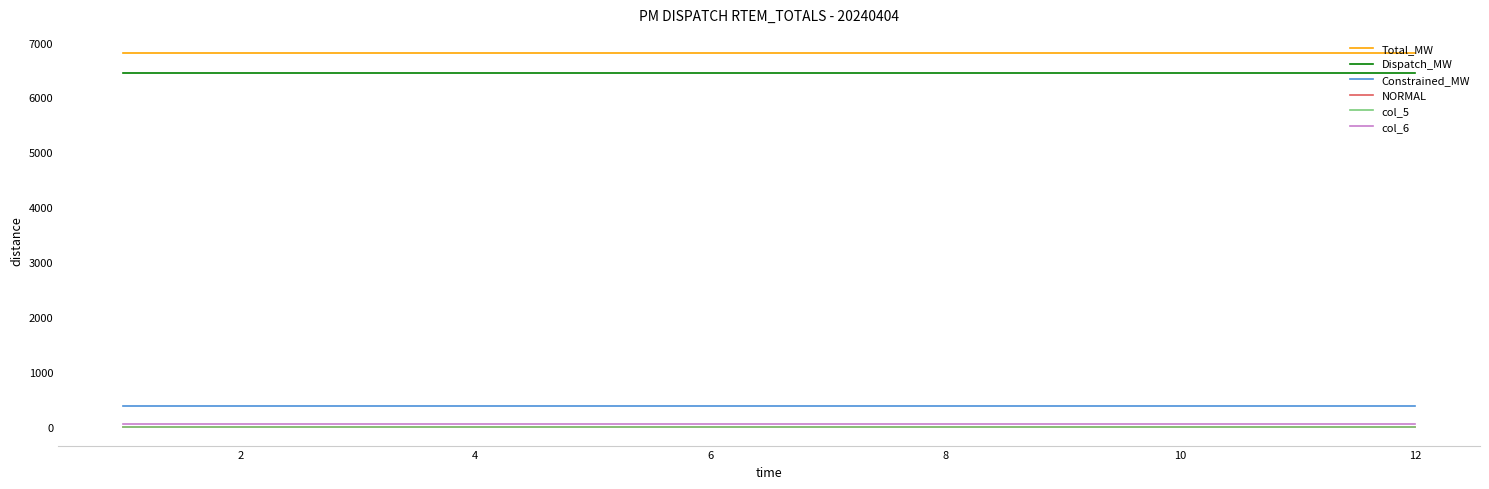

What is the minimum value for col_6?

48.3